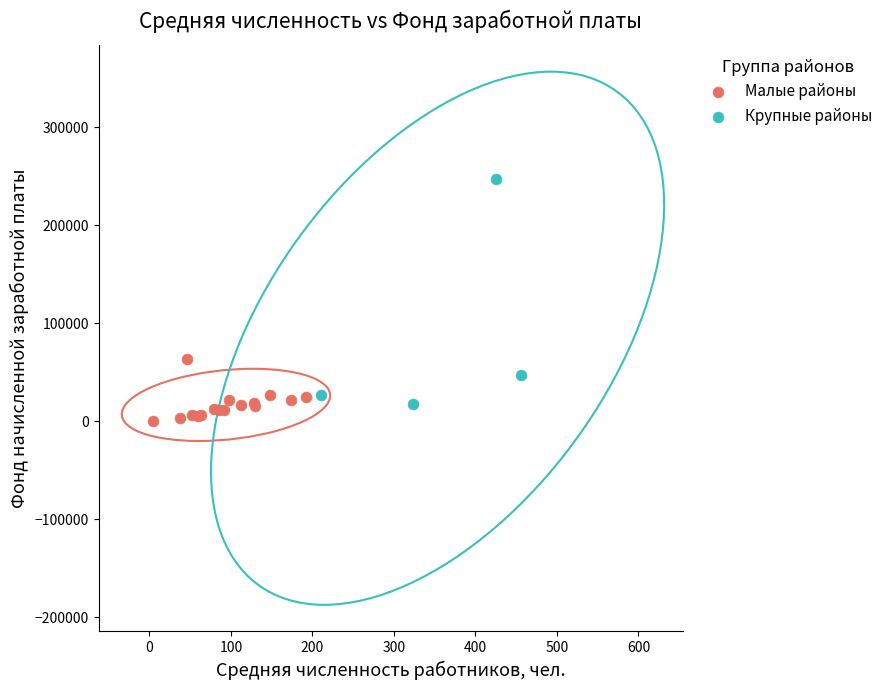

Which series has the largest Y range (max minus min)?

Крупные районы